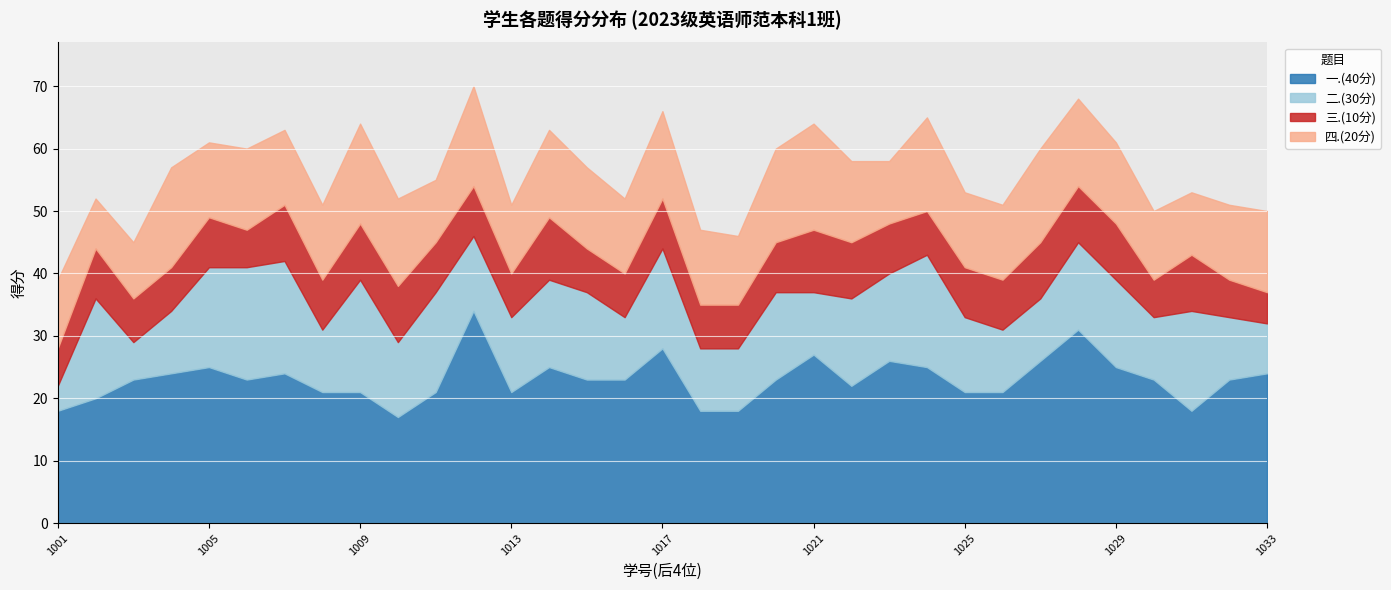

True or false: 二.(30分) and 四.(20分) intersect in this chart.

True